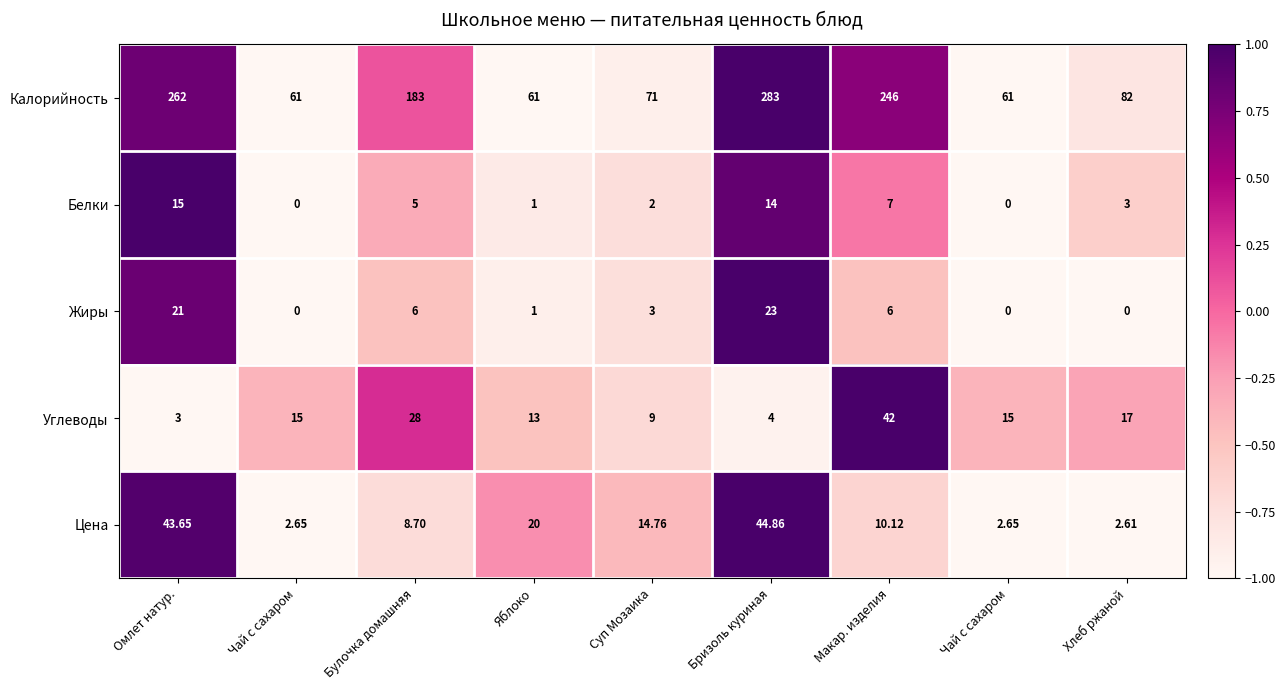

Which series changed the most between Булочка домашняя and Суп Мозаика?

Калорийность